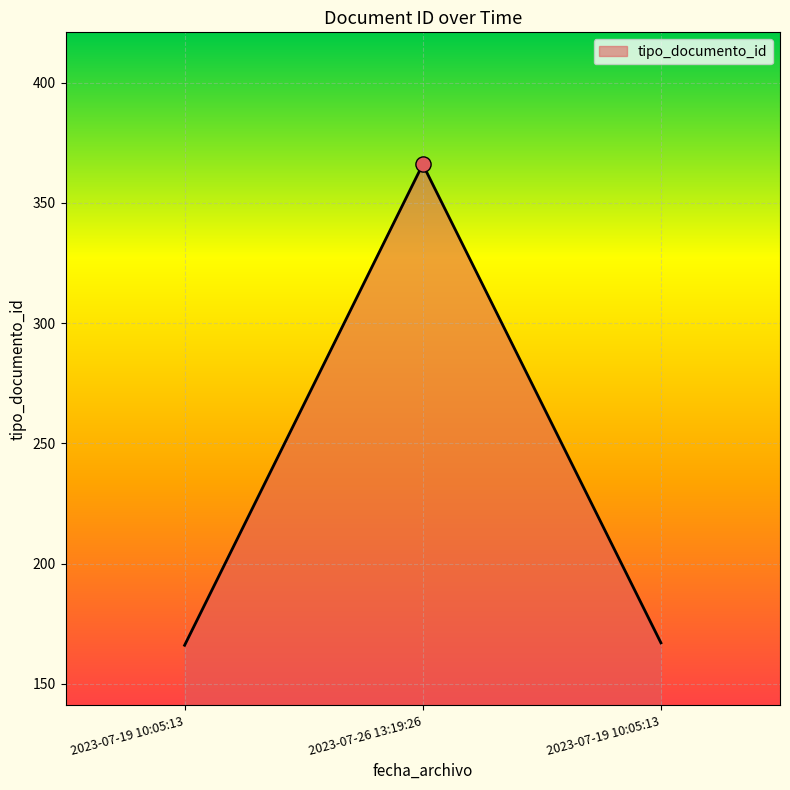

Which has a higher value, 2023-07-19 10:05:13 or 2023-07-26 13:19:26?

2023-07-26 13:19:26